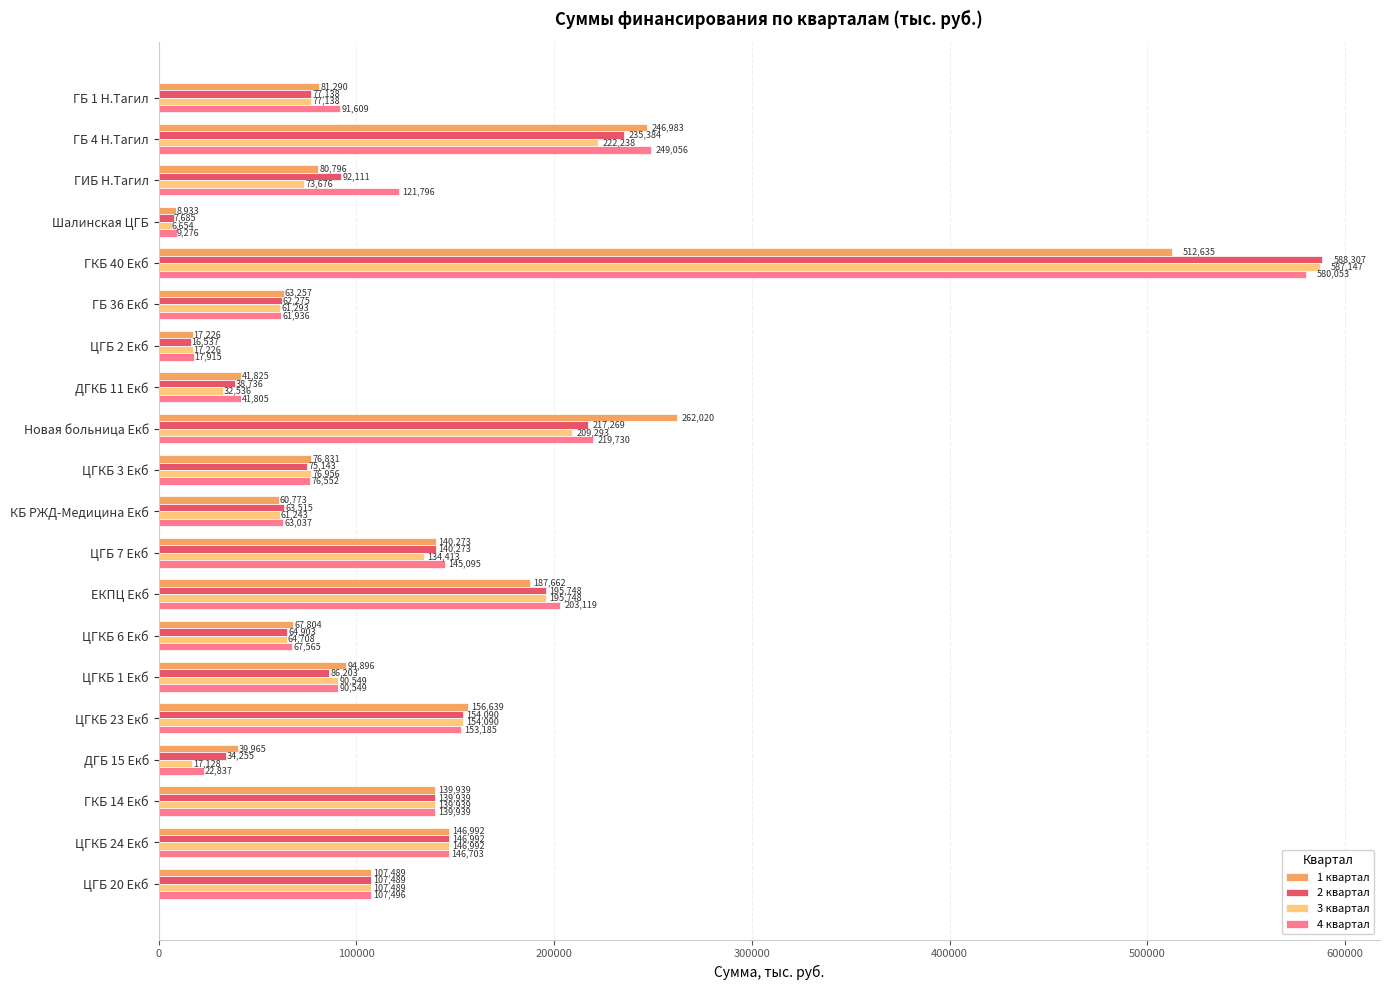

At which label does 2 квартал reach its peak?

ГКБ 40 Екб